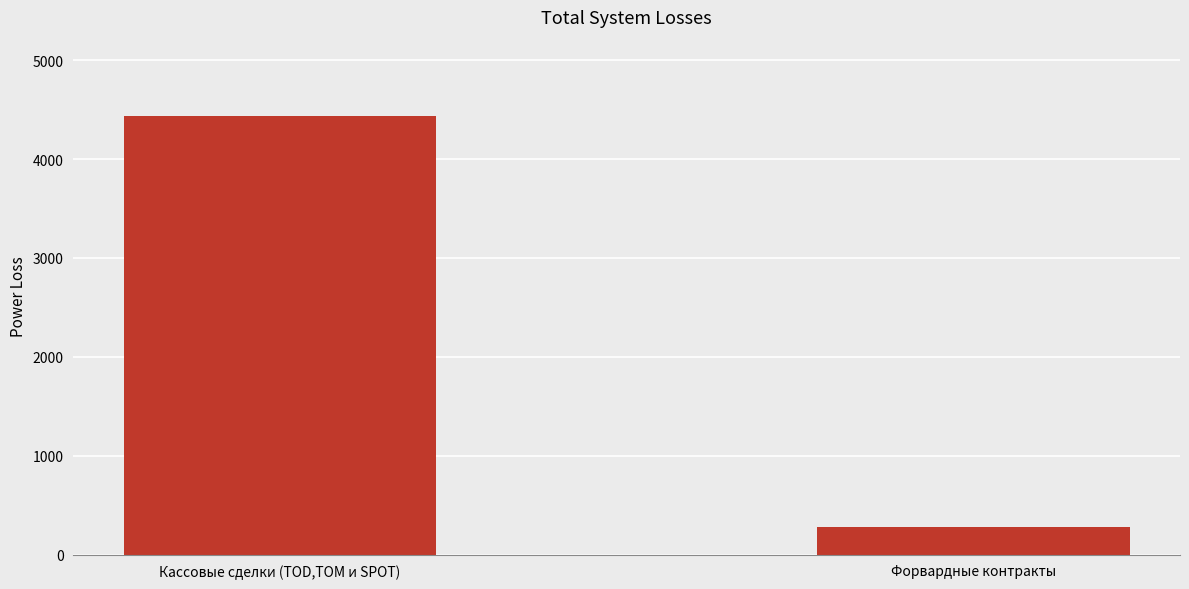

What is the label of the 1st bar from the right?

Форвардные контракты